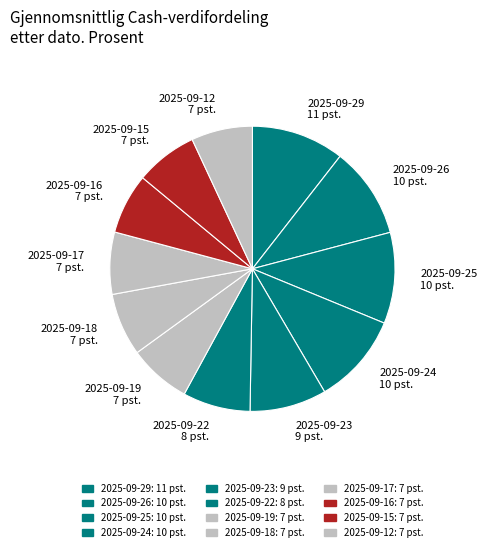

Is it true that 2025-09-18 7 pst. is 7% of the pie?

True